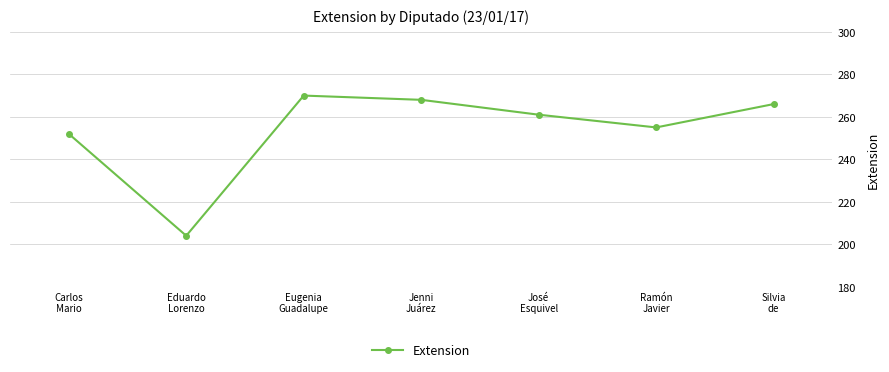

True or false: the data shows 454 at José
Esquivel.

False